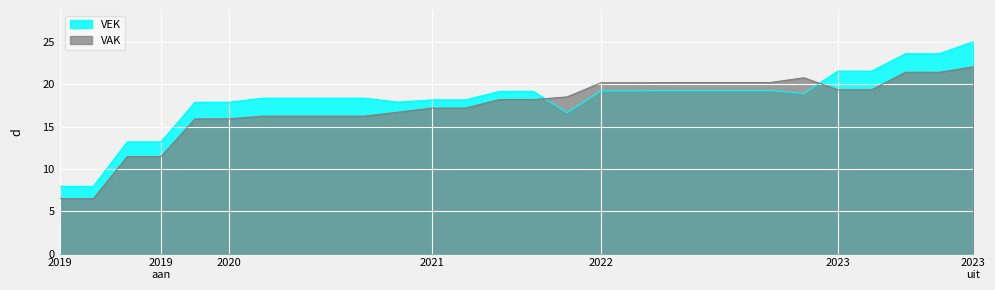

At how many categories does at least one series exceed 21?

5